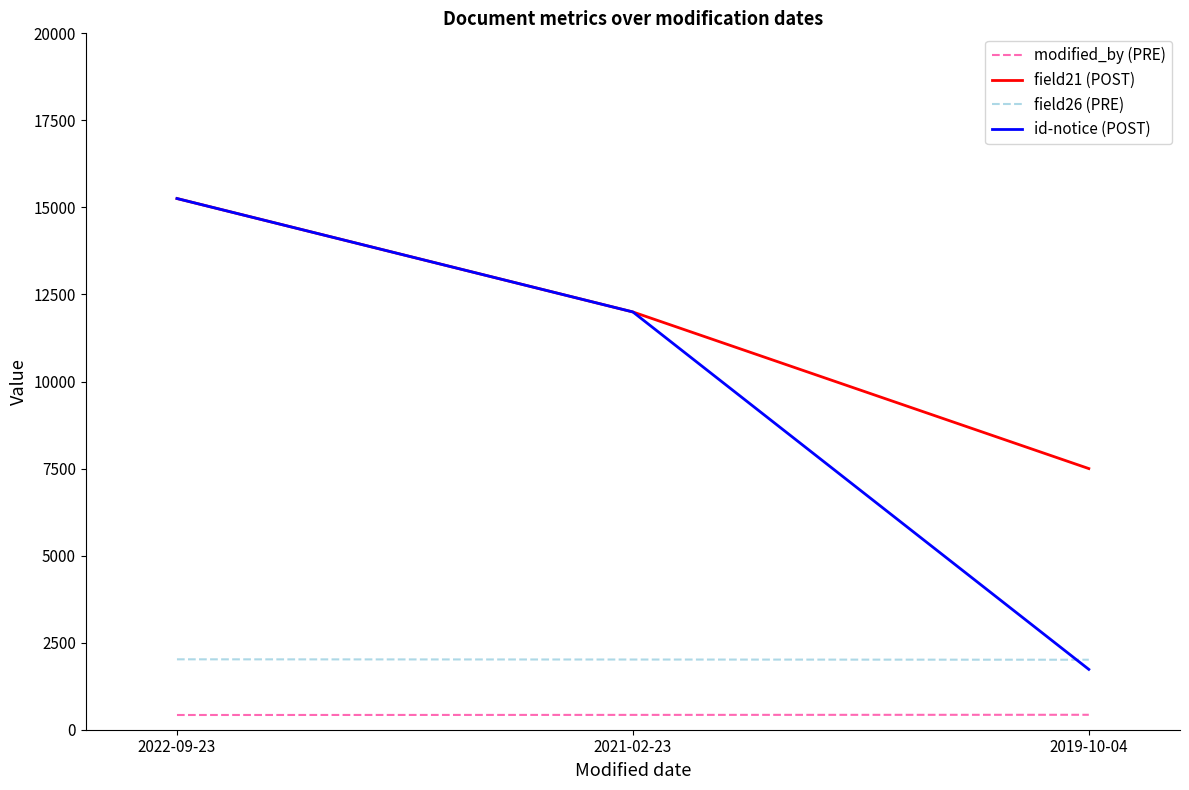

Which series has the widest spread of values?

id-notice (POST)